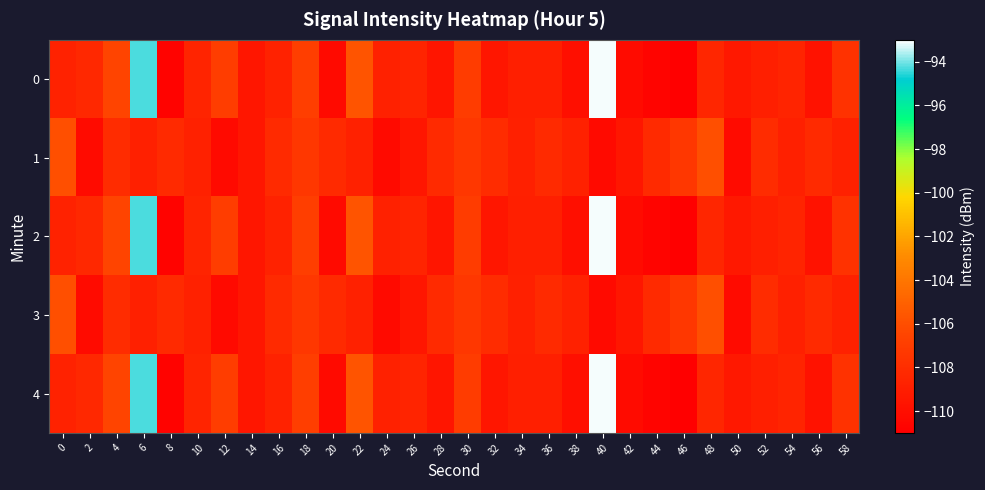

How many data points does each series have?

30